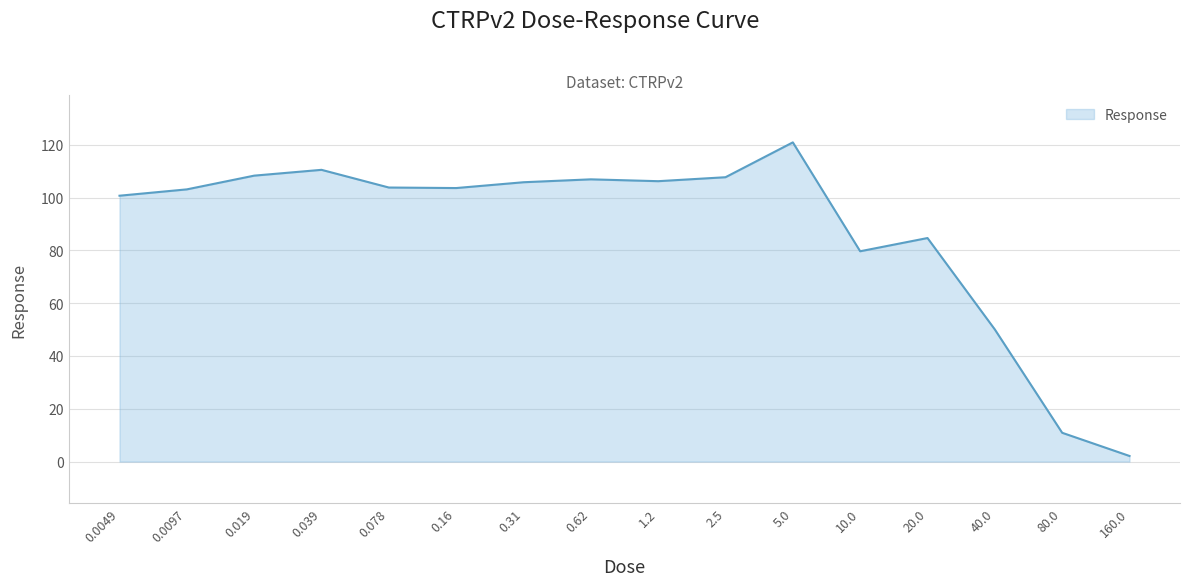

What is the greatest value displayed?

120.9